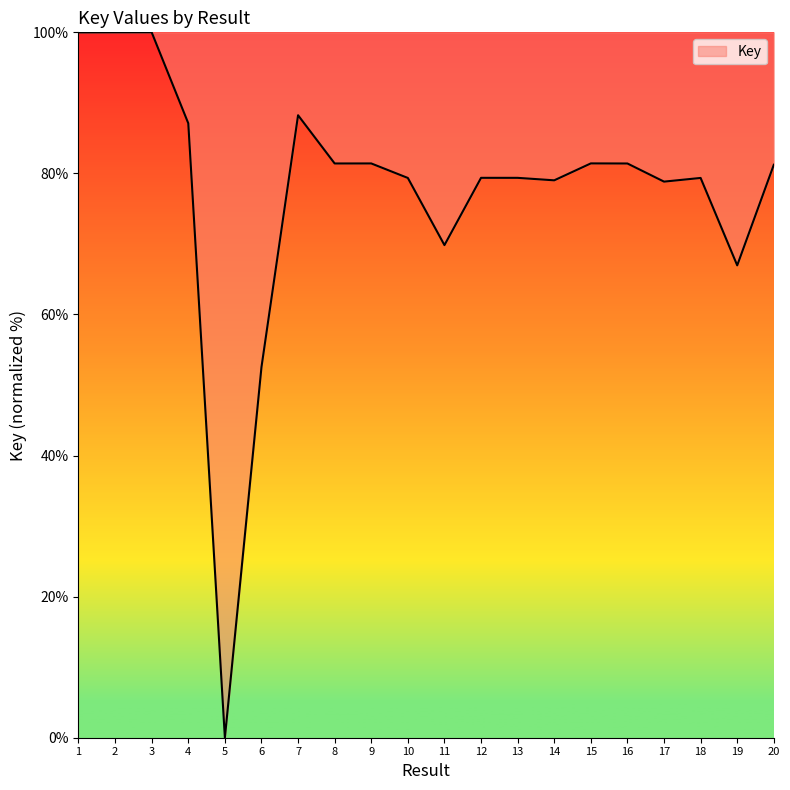

Where is the data nearest to the value 50?

6